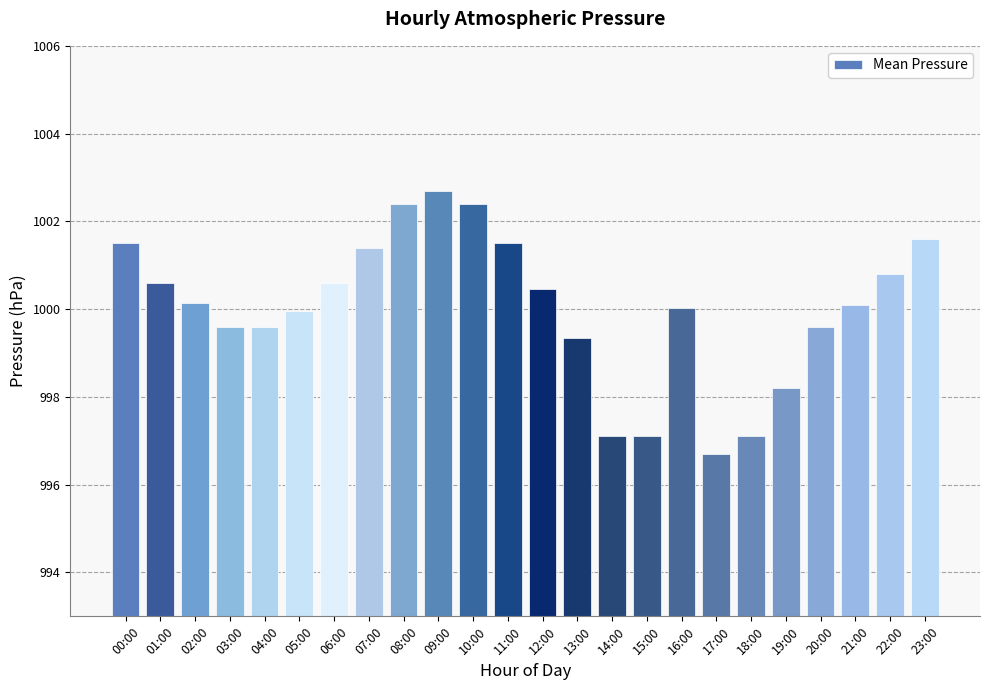

Which category has the lowest value across all series?

17:00